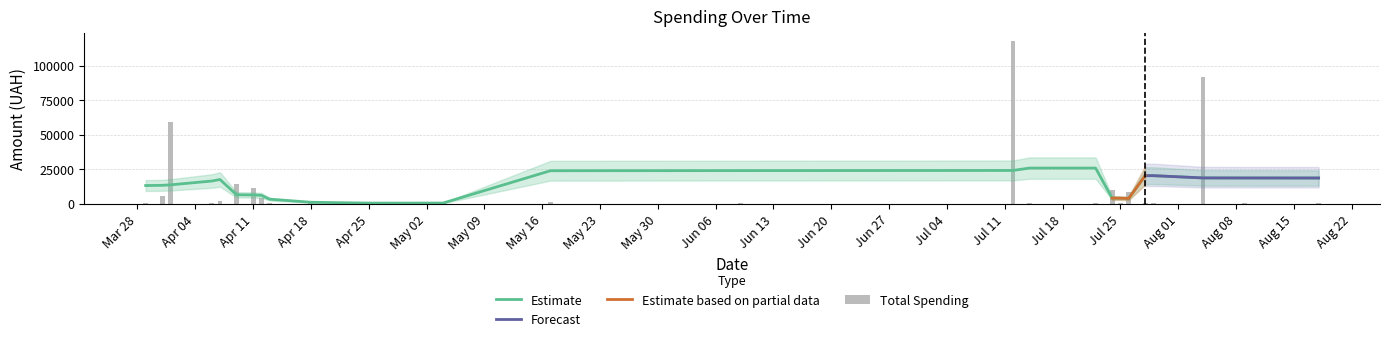

What is the highest value of the Estimate series?

25777.0